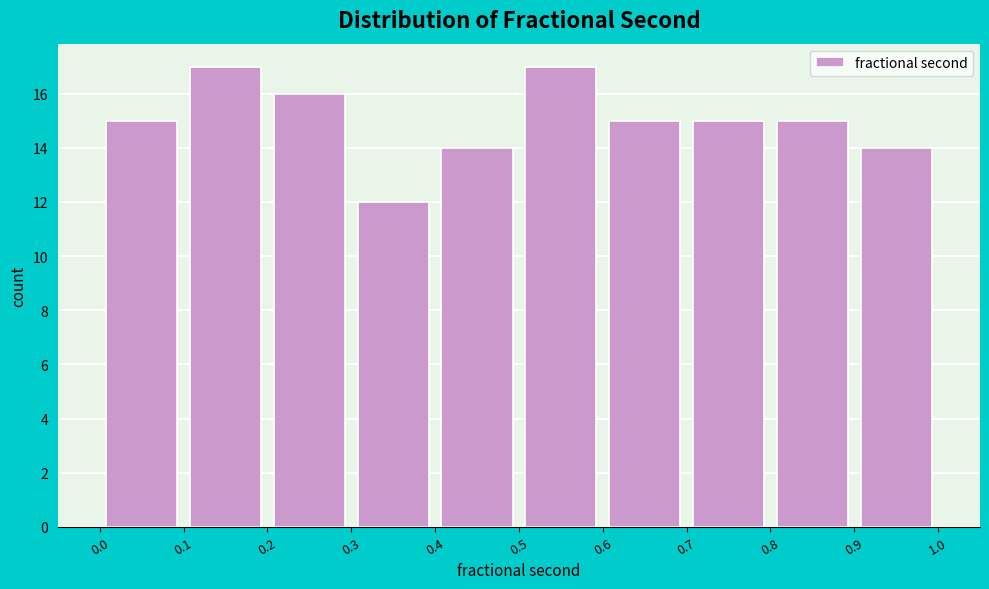

How tall is the bar that spans 0.9 to 1.0 on the x-axis? The values are not printed on the chart, so give them approximately, as read against the axis.

14